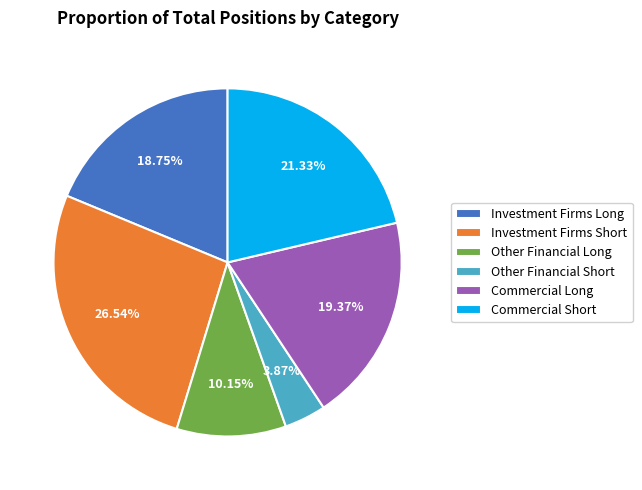

Rank the categories by value from highest to lowest.

Investment Firms Short, Commercial Short, Commercial Long, Investment Firms Long, Other Financial Long, Other Financial Short